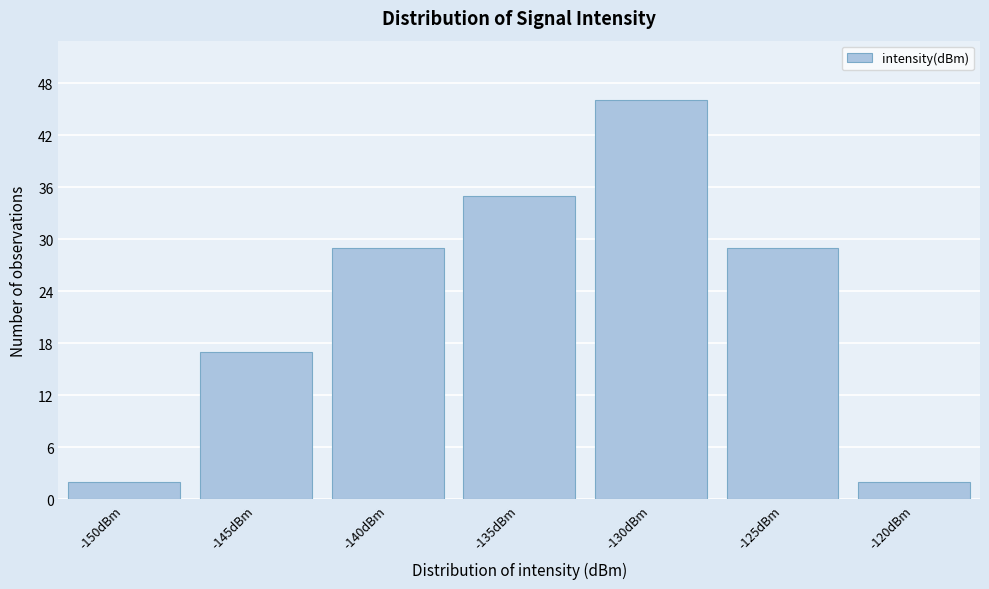

Reading left to right, what are all the values shown in this chart?

-150dBm=2	-145dBm=17	-140dBm=29	-135dBm=35	-130dBm=46	-125dBm=29	-120dBm=2